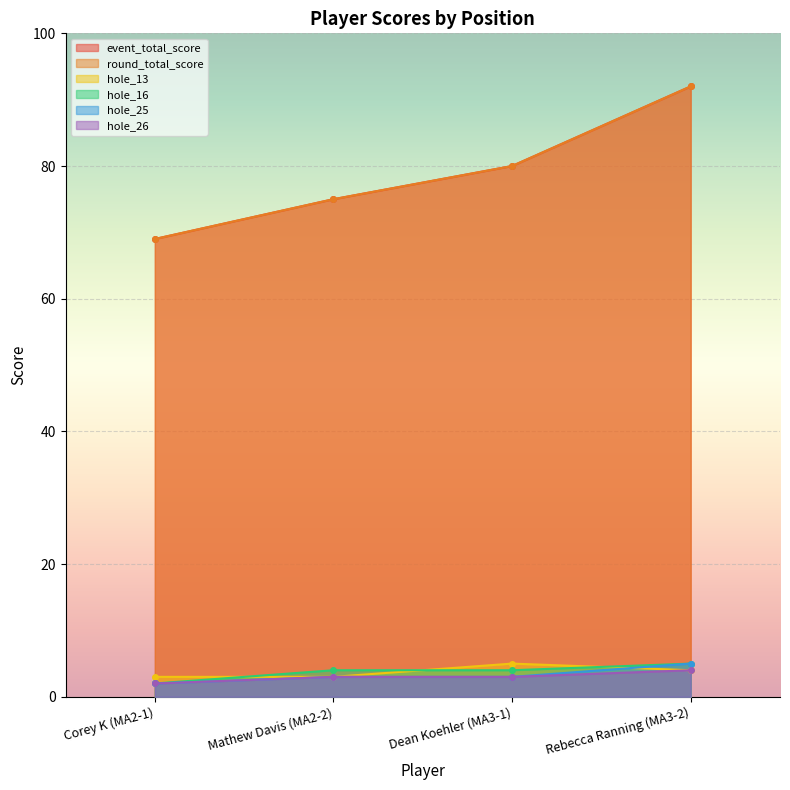

What is the difference between the highest and lowest values at Dean Koehler (MA3-1)?

77